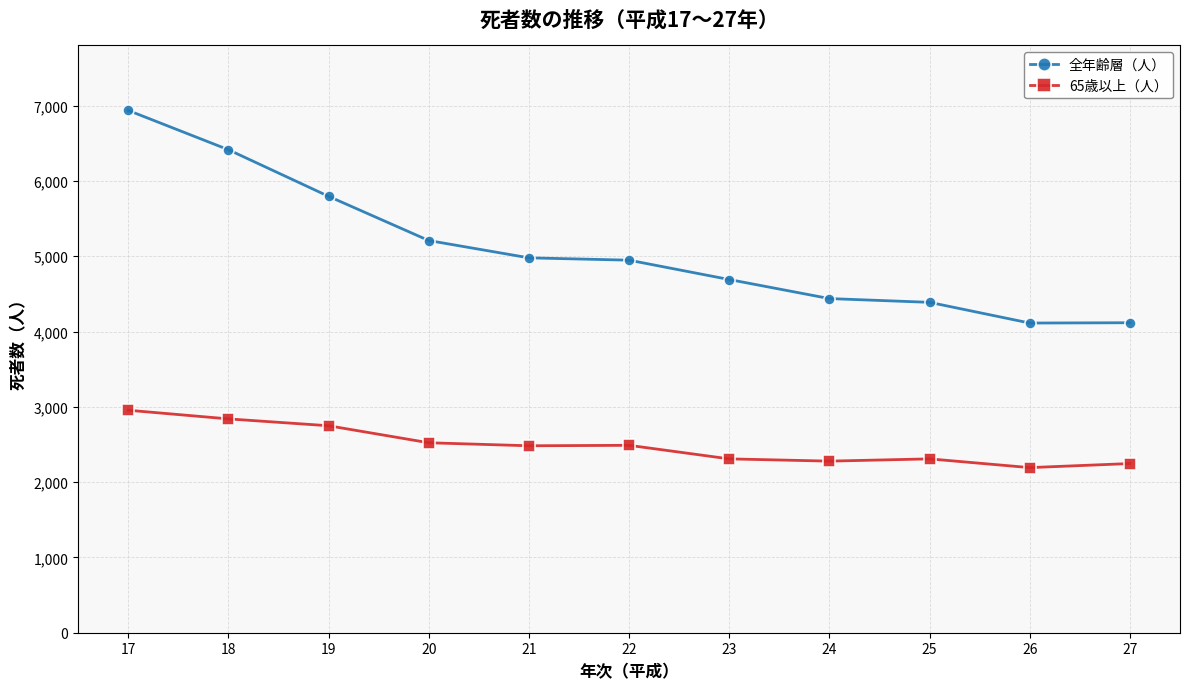

True or false: 全年齢層（人） has a value of 6937 at 17.

True